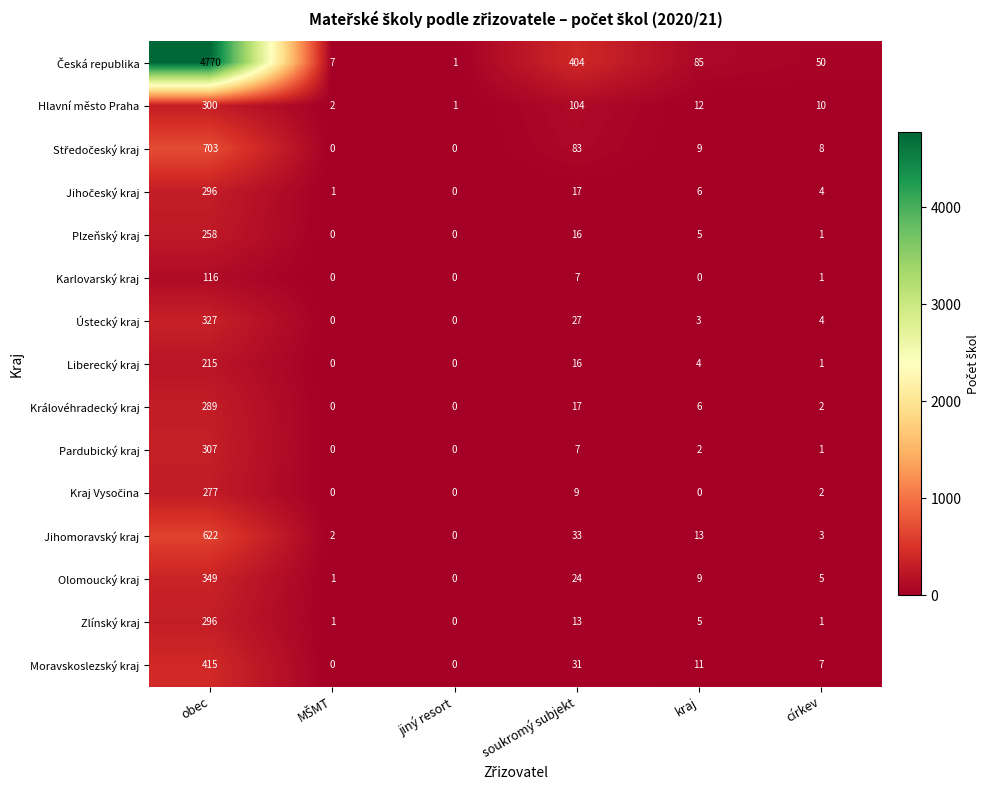

True or false: Pardubický kraj has a value of 7 at soukromý subjekt.

True